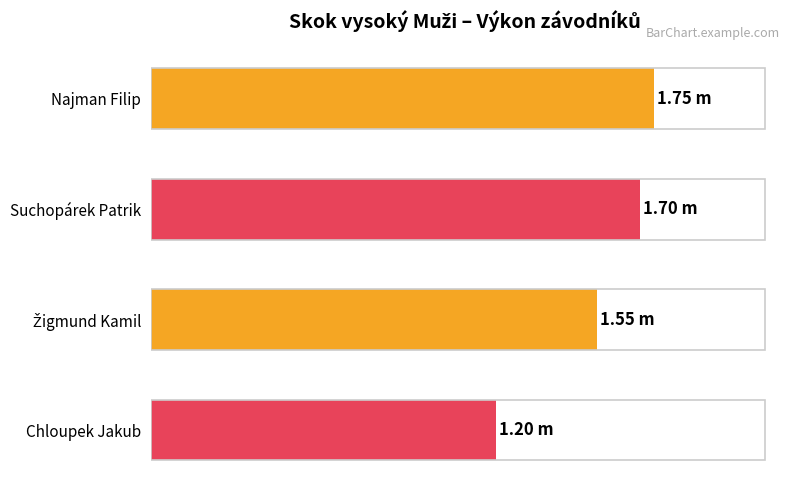

Are the bars horizontal?

Yes